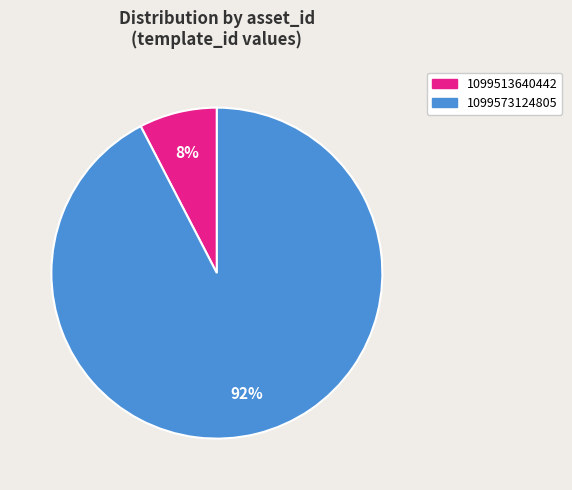

To the nearest percent, what portion does 1099513640442 represent?

8%